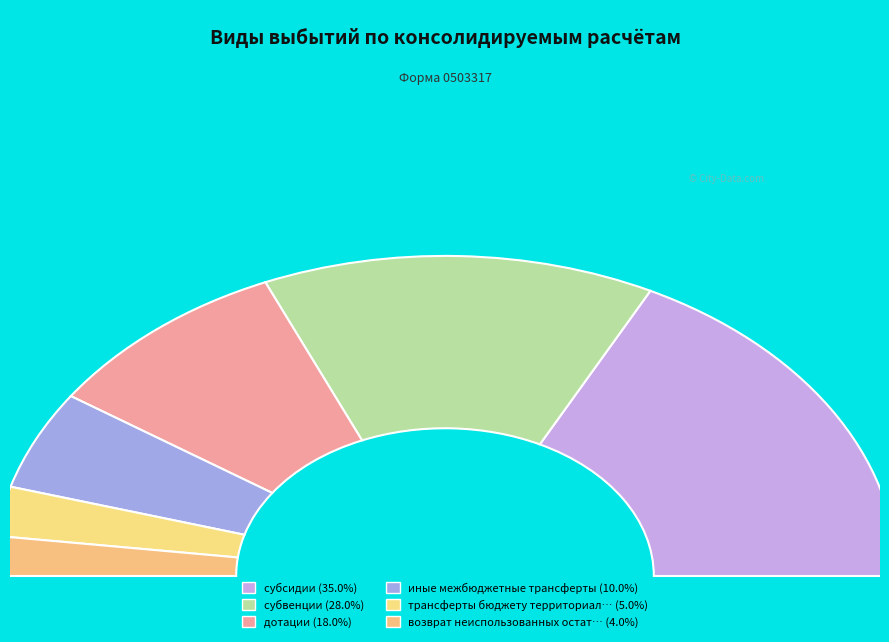

Is the sum of субвенции and возврат неиспользованных остатков субсидий greater than half?

No